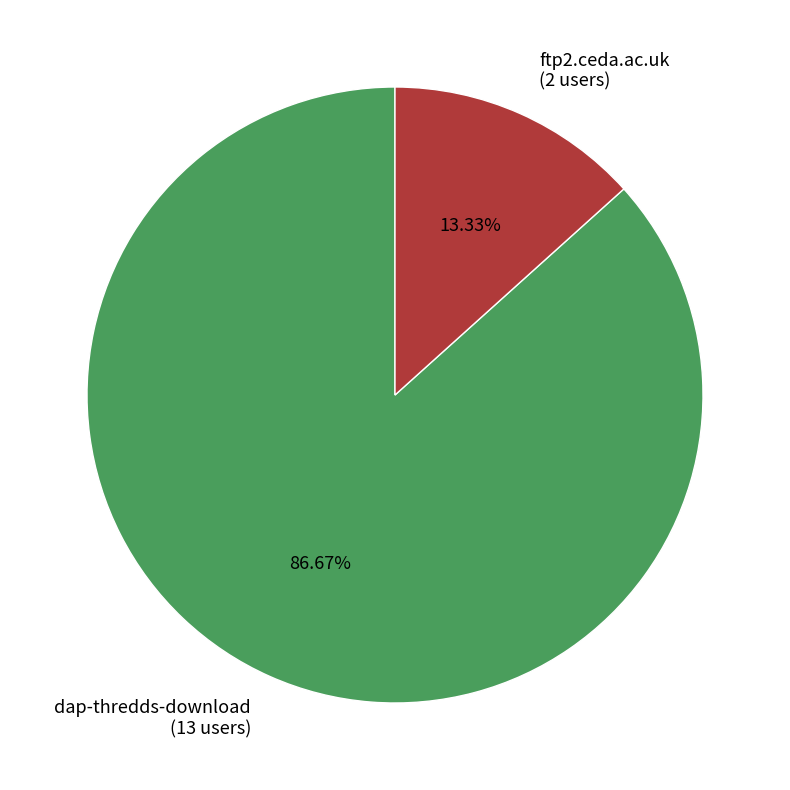

Which category accounts for the majority?

dap-thredds-download